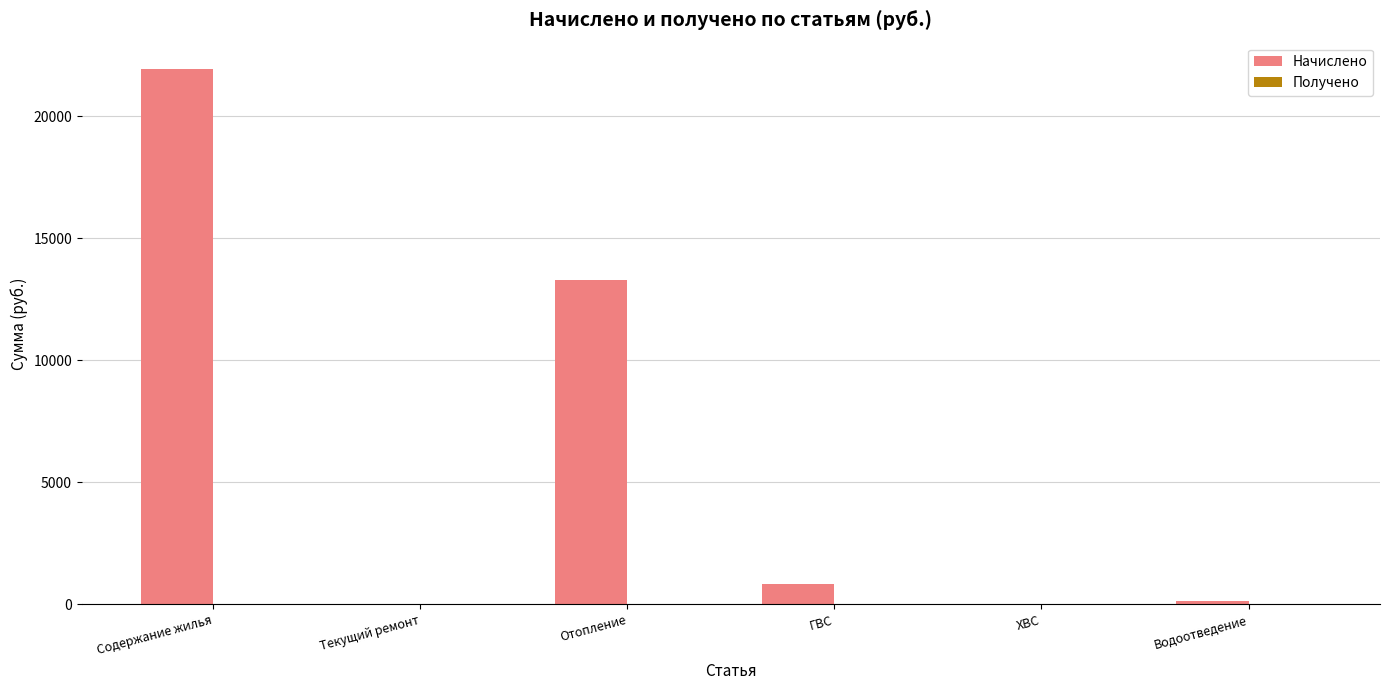

How many data points does each series have?

6